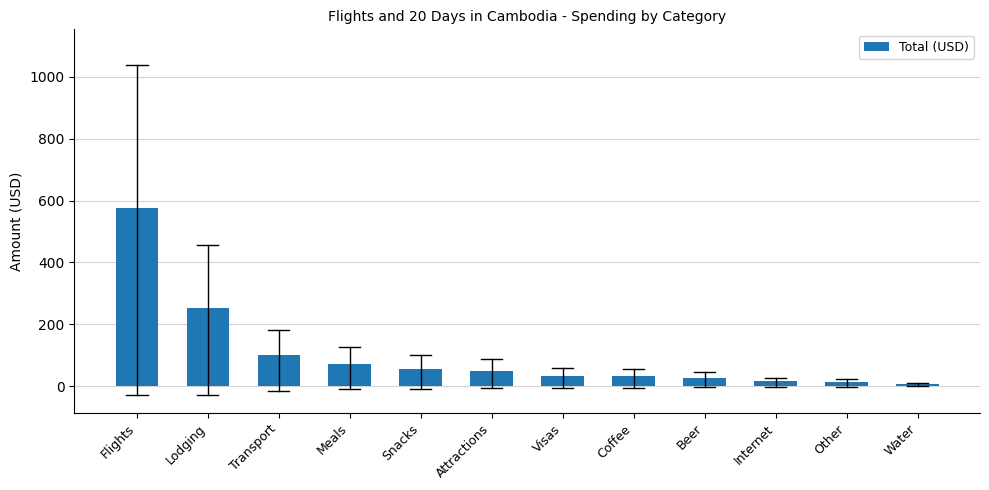

What is the smallest value displayed?

5.1